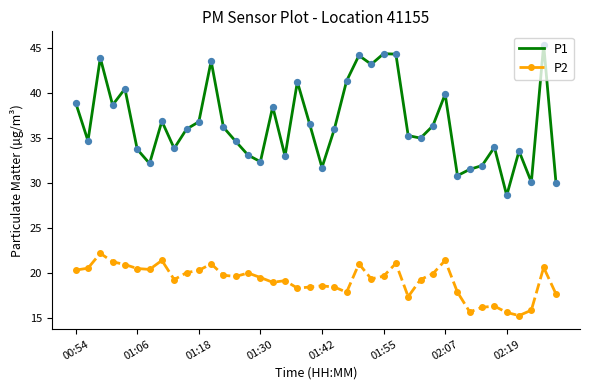

True or false: P2 and P1 cross at least once.

False